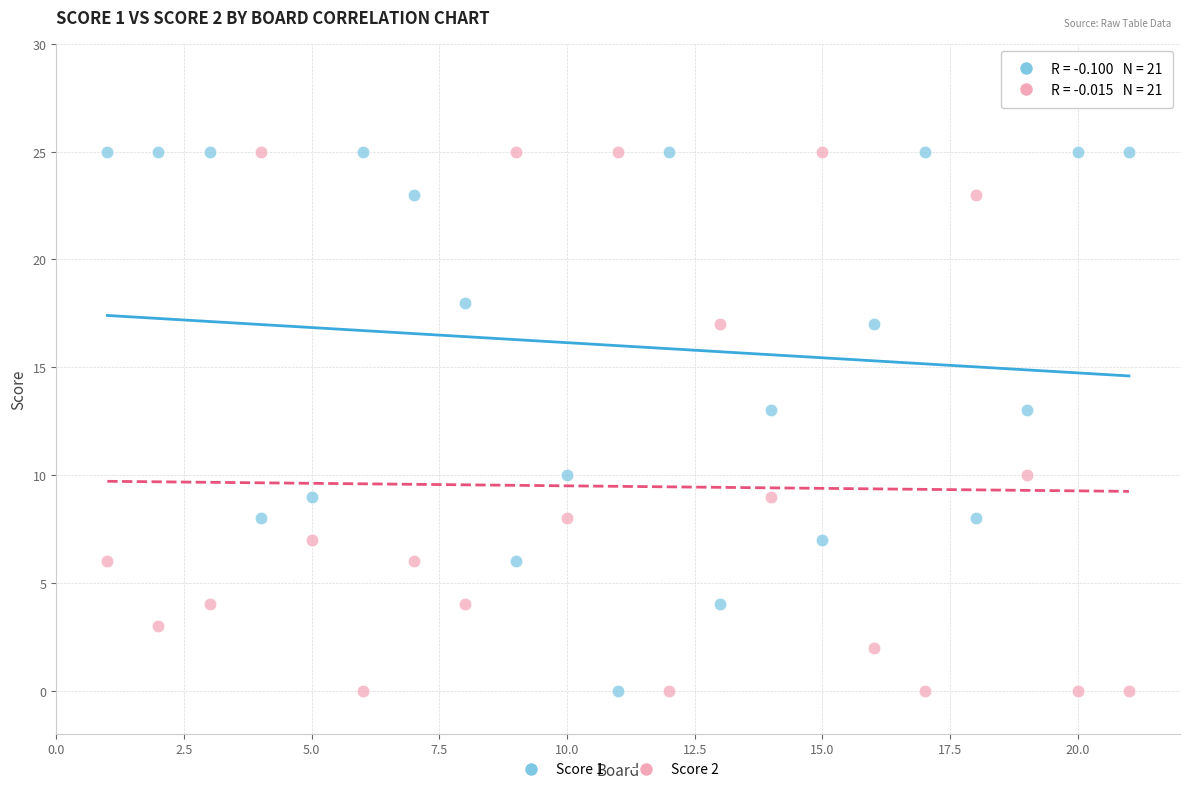

What are all the series names shown in the legend?

Score 1, Score 2